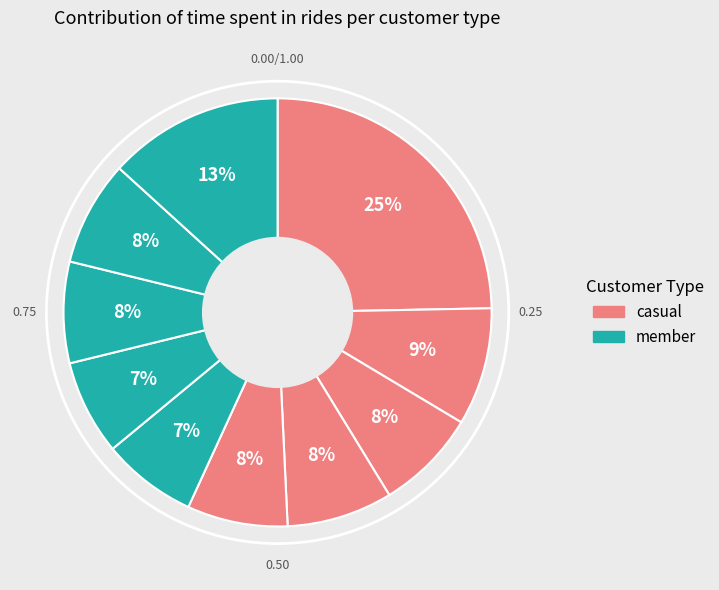

How many segments does this pie chart have?

10